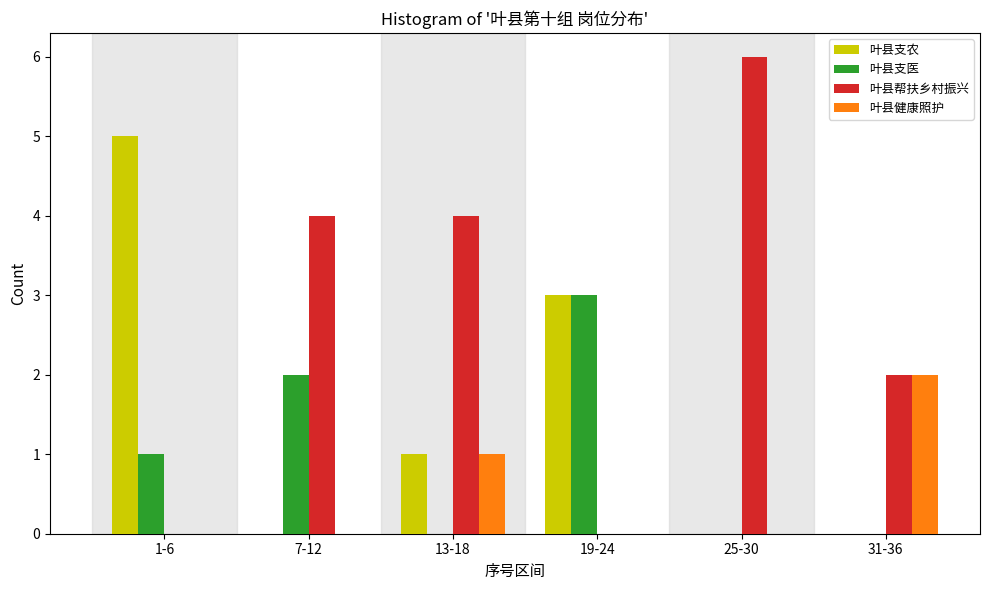

Reading left to right, what are all the values shown in this chart?

叶县支农: 1-6=5	7-12=0	13-18=1	19-24=3	25-30=0	31-36=0
叶县支医: 1-6=1	7-12=2	13-18=0	19-24=3	25-30=0	31-36=0
叶县帮扶乡村振兴: 1-6=0	7-12=4	13-18=4	19-24=0	25-30=6	31-36=2
叶县健康照护: 1-6=0	7-12=0	13-18=1	19-24=0	25-30=0	31-36=2